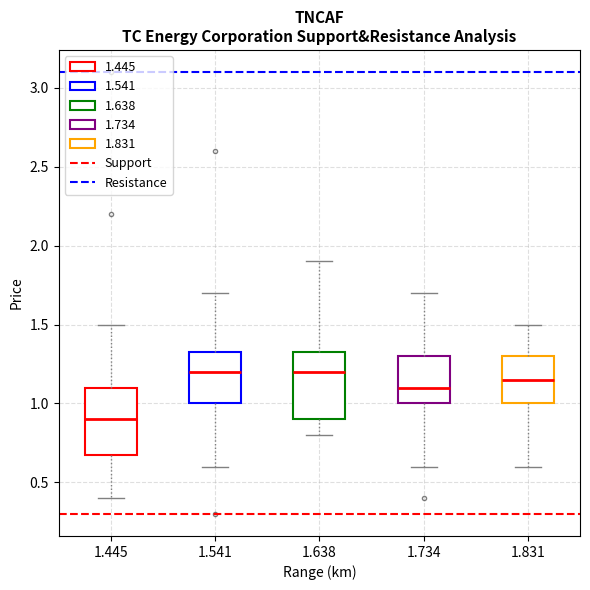

Where is the lower edge of the box at x = 1.734 on the y-axis? The values are not printed on the chart, so give them approximately, as read against the axis.

1.00